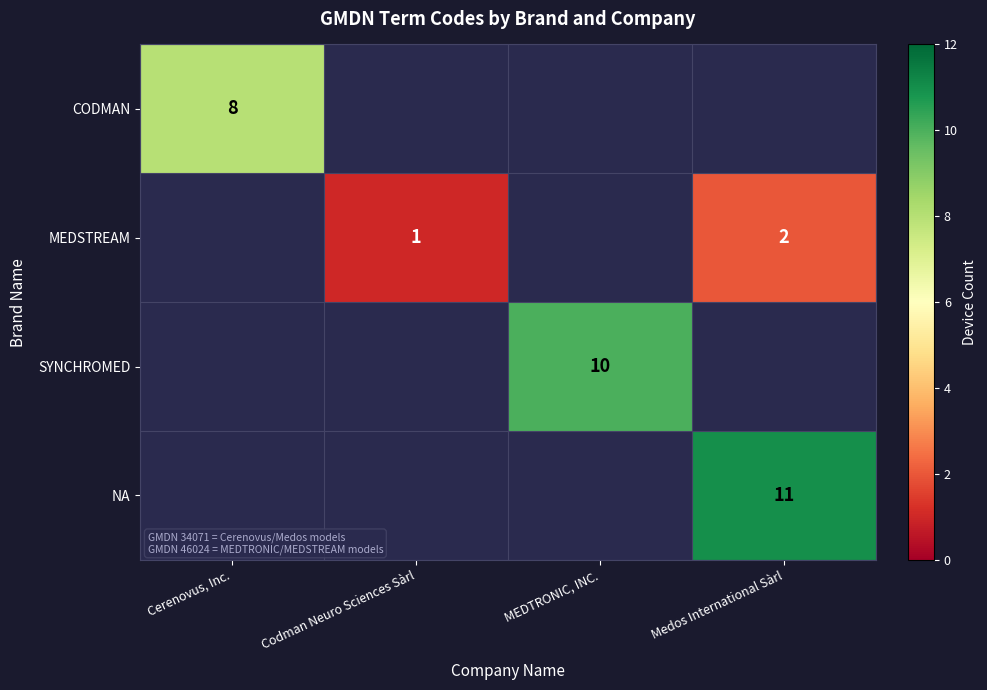

Which has a higher value, Cerenovus, Inc. or MEDTRONIC, INC.?

MEDTRONIC, INC.